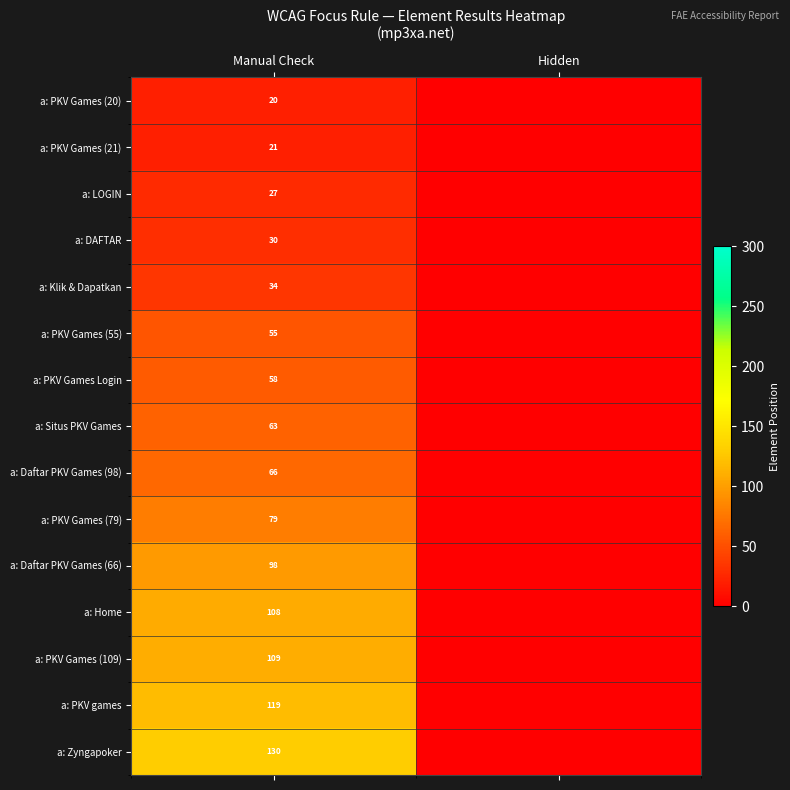

What is the spread (max minus min) of values at Manual Check?

110